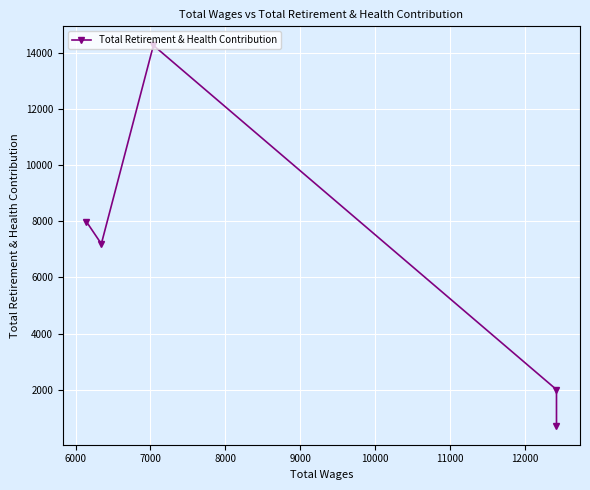

The chart shows a value of 14266 at 7000. True or false?

True